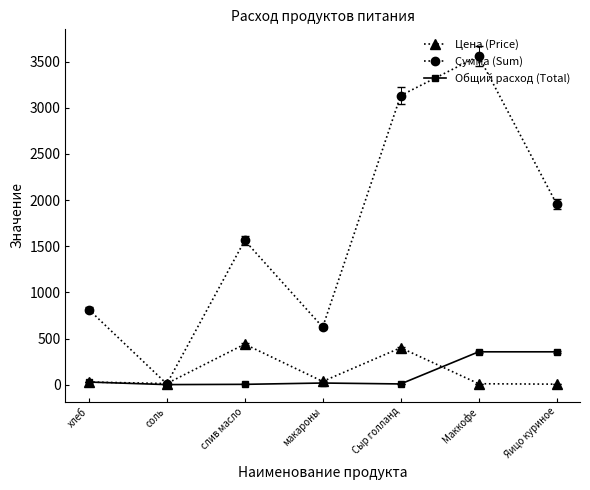

True or false: Сумма (Sum) has a value of 2616.0 at слив масло.

False